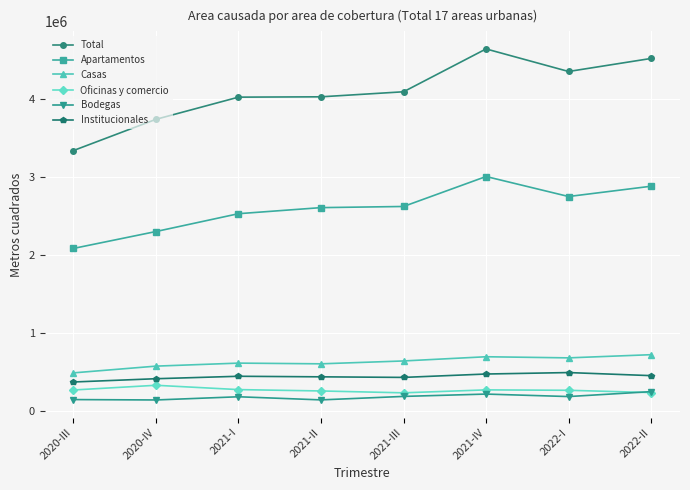

Does the chart have visible grid lines?

Yes